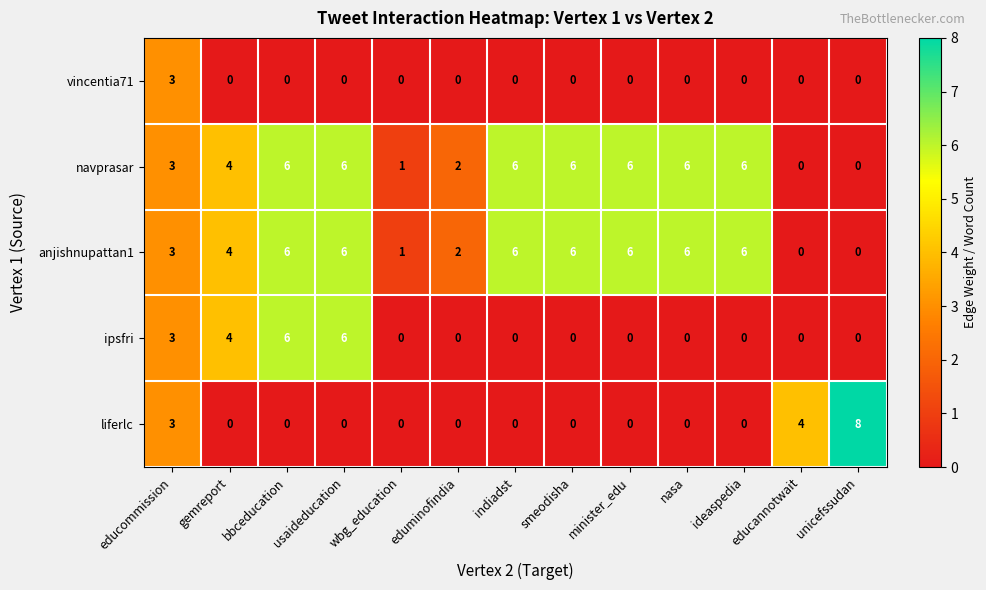

What is the sum of the ipsfri values at minister_edu and bbceducation?

6